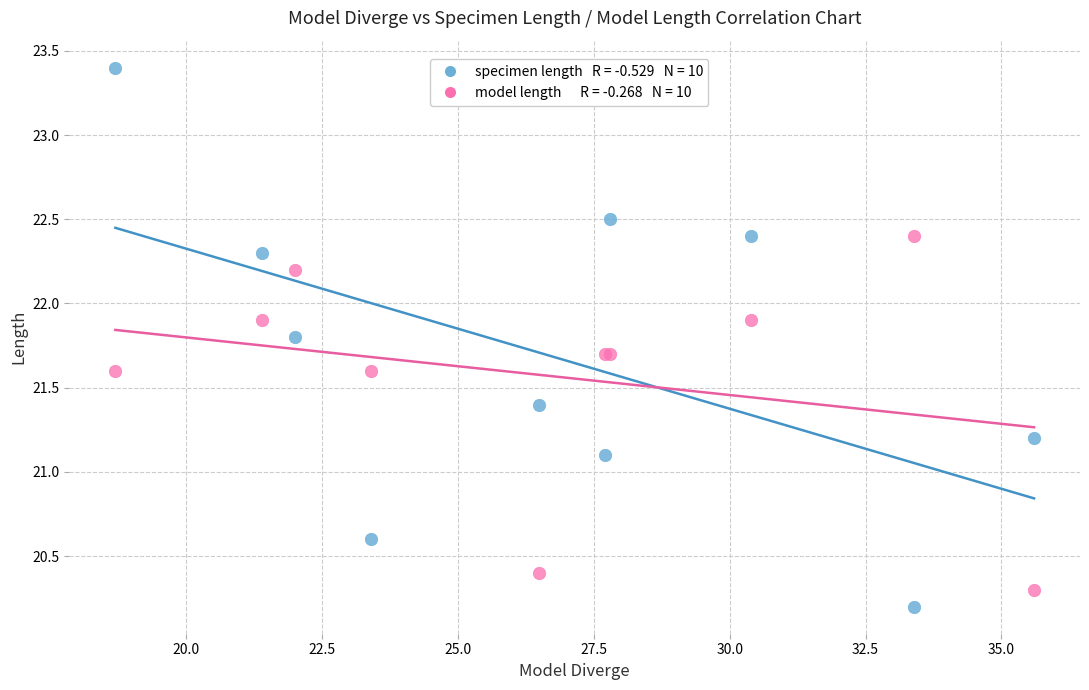

Across all series, what Y value is closest to 21?

21.1